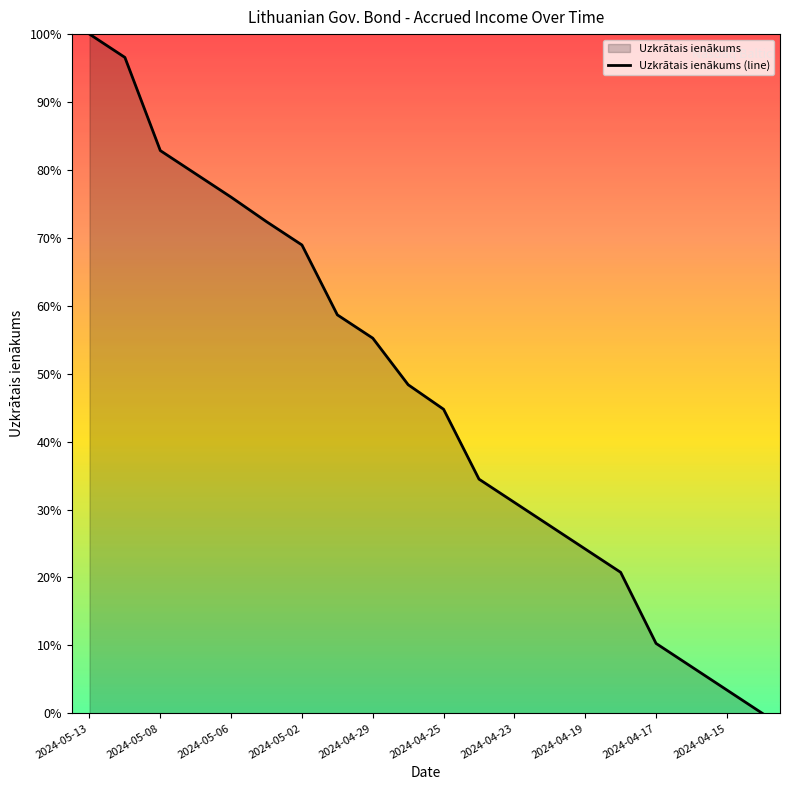

Count the number of data series in this chart.

1